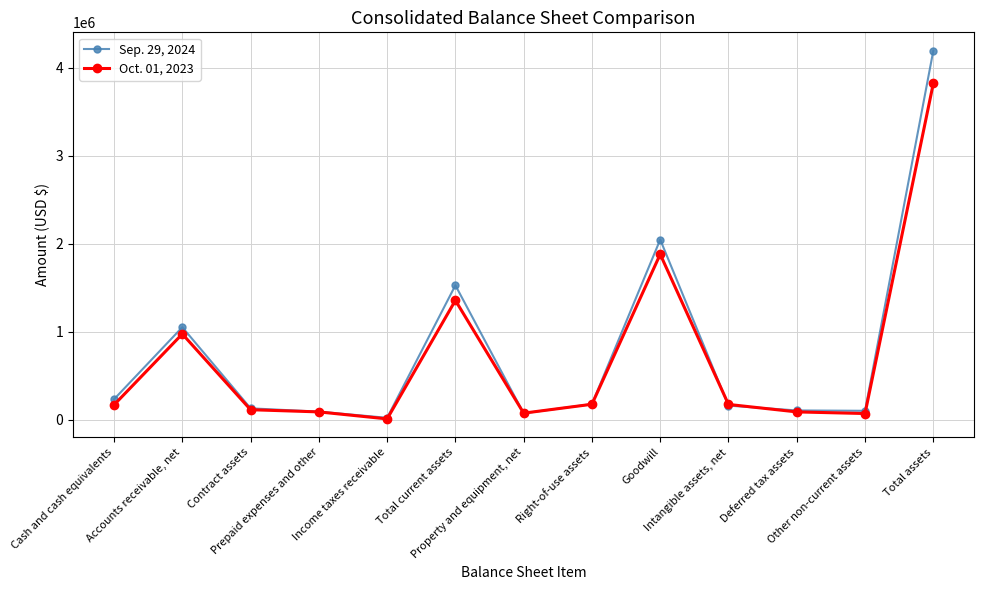

What are all the series names shown in the legend?

Sep. 29, 2024, Oct. 01, 2023